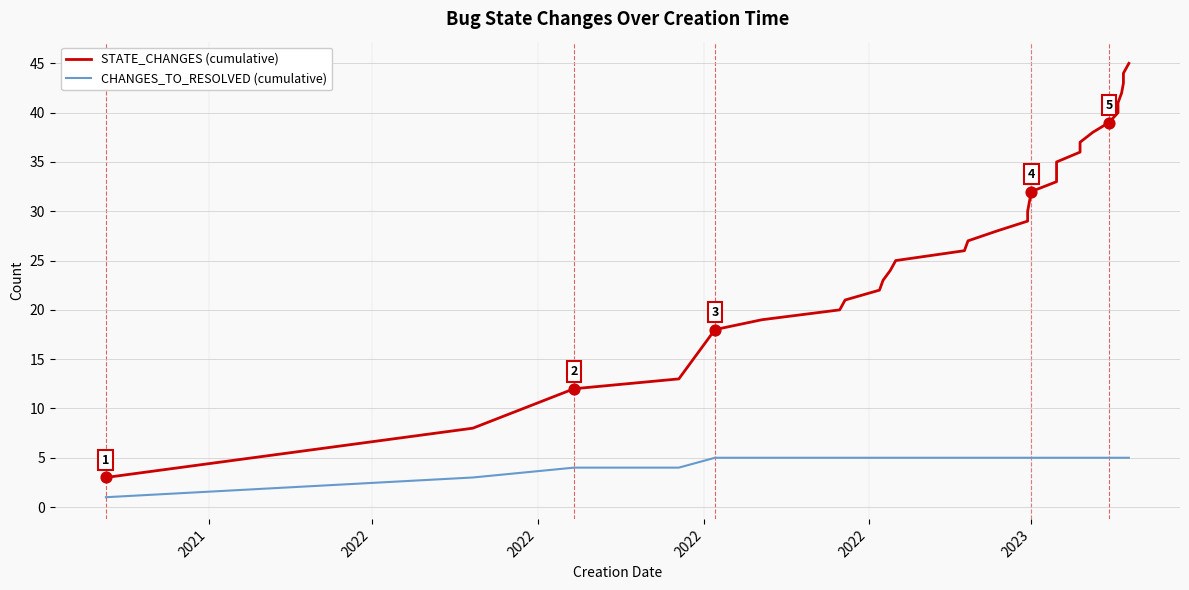

Which series has the largest total across all categories?

STATE_CHANGES (cumulative)